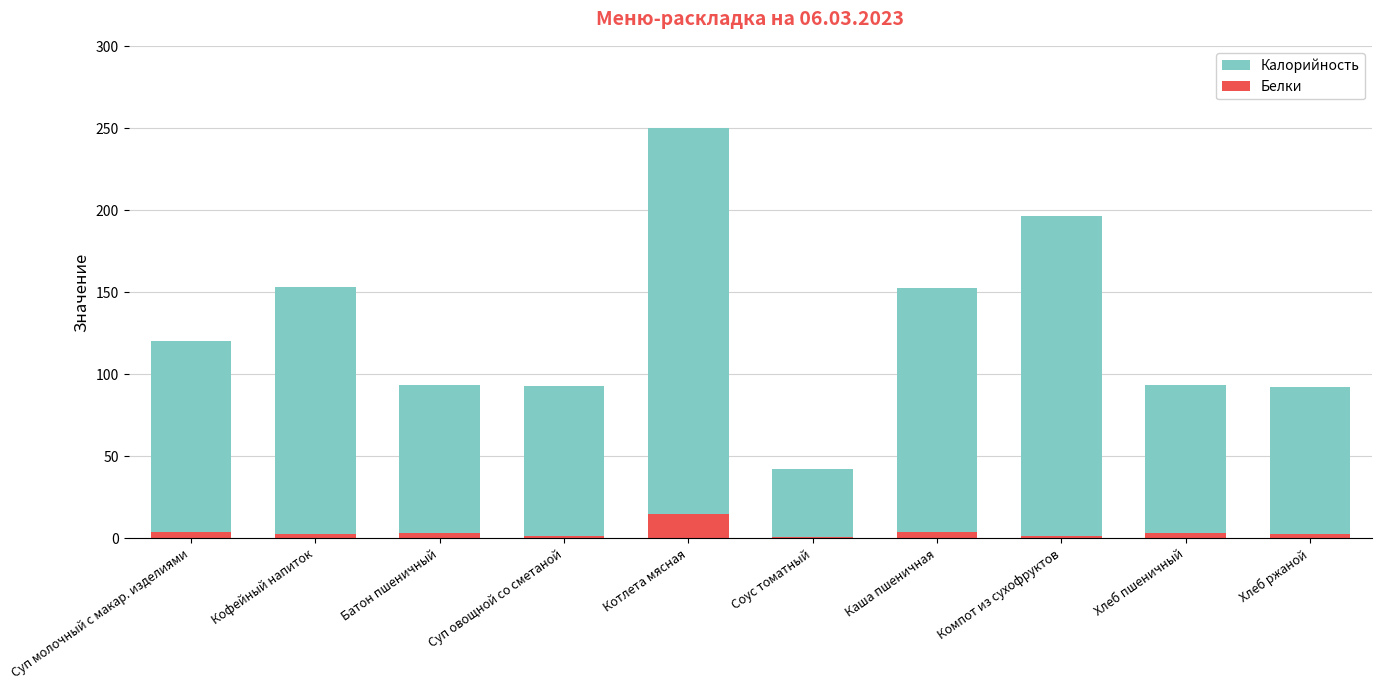

What is the value of the Калорийность bar at the 5th from the left?

250.2